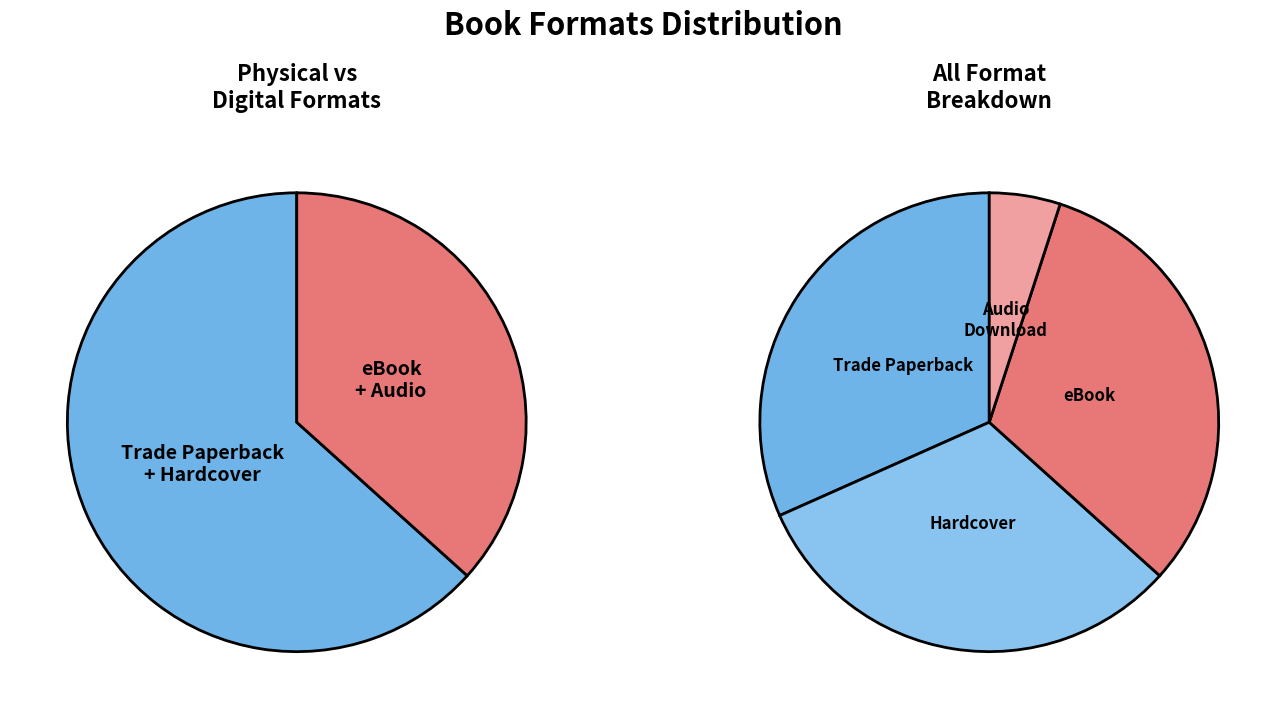

Is there a majority slice in this chart?

No